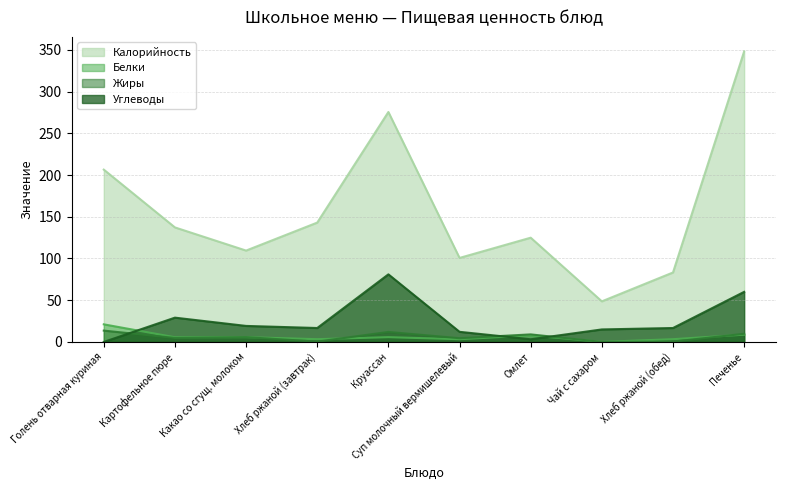

Does the chart display data point markers on the line(s)?

No